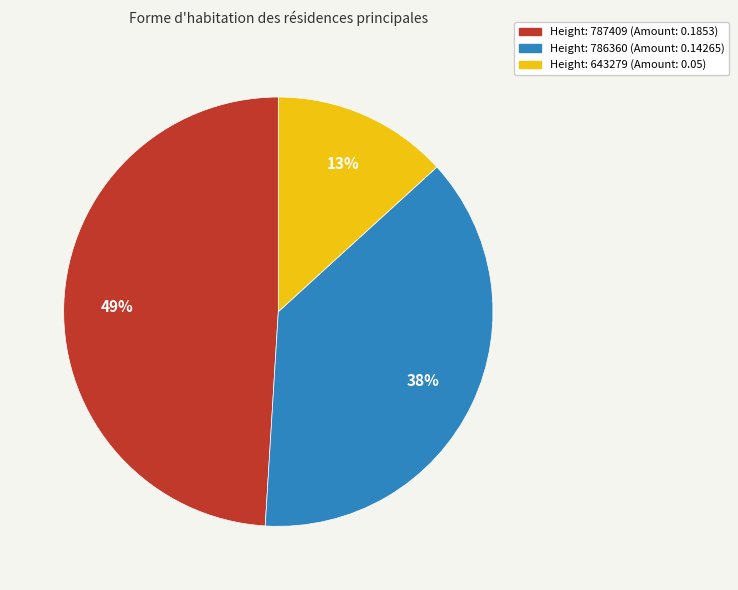

Does any single category account for the majority?

No